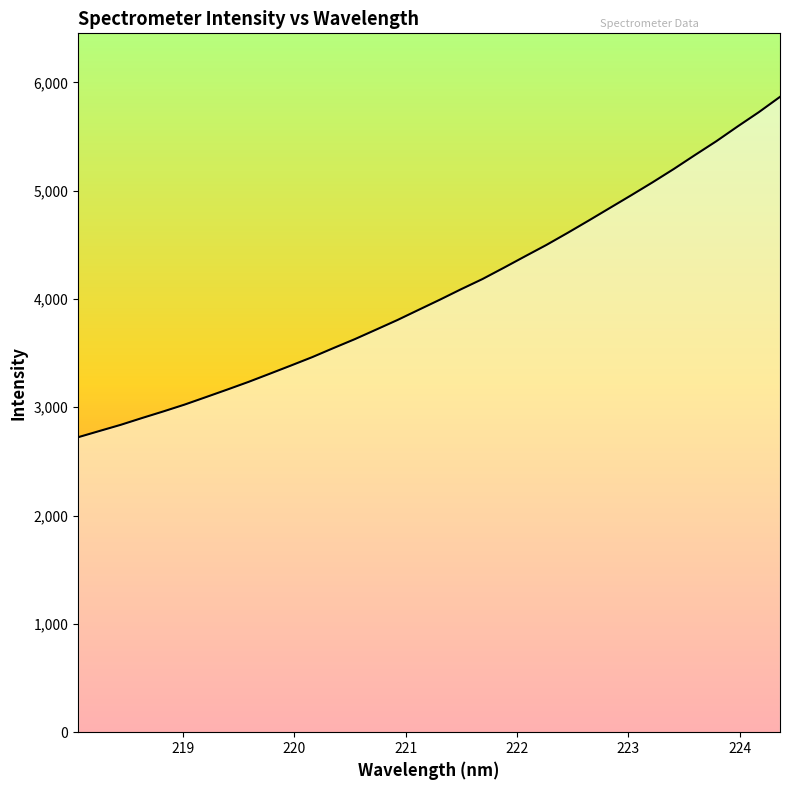

What is the difference between the maximum and minimum values?

3142.3